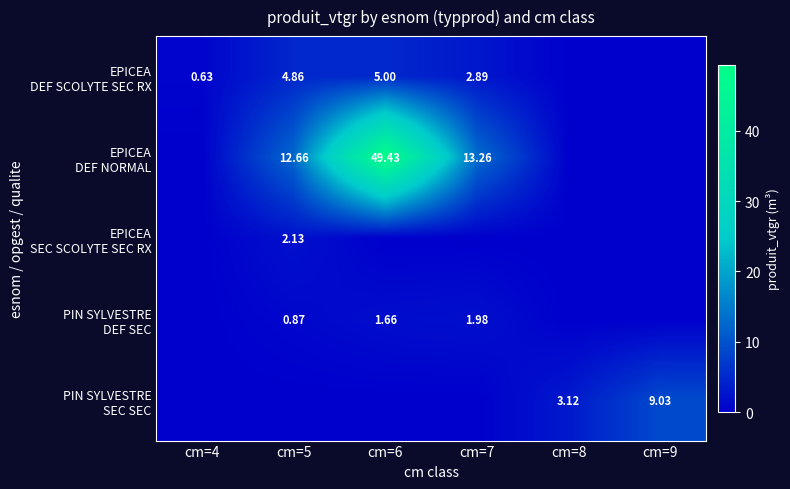

What is the sum of the PIN SYLVESTRE SEC SEC values at cm=5 and cm=9?

9.0